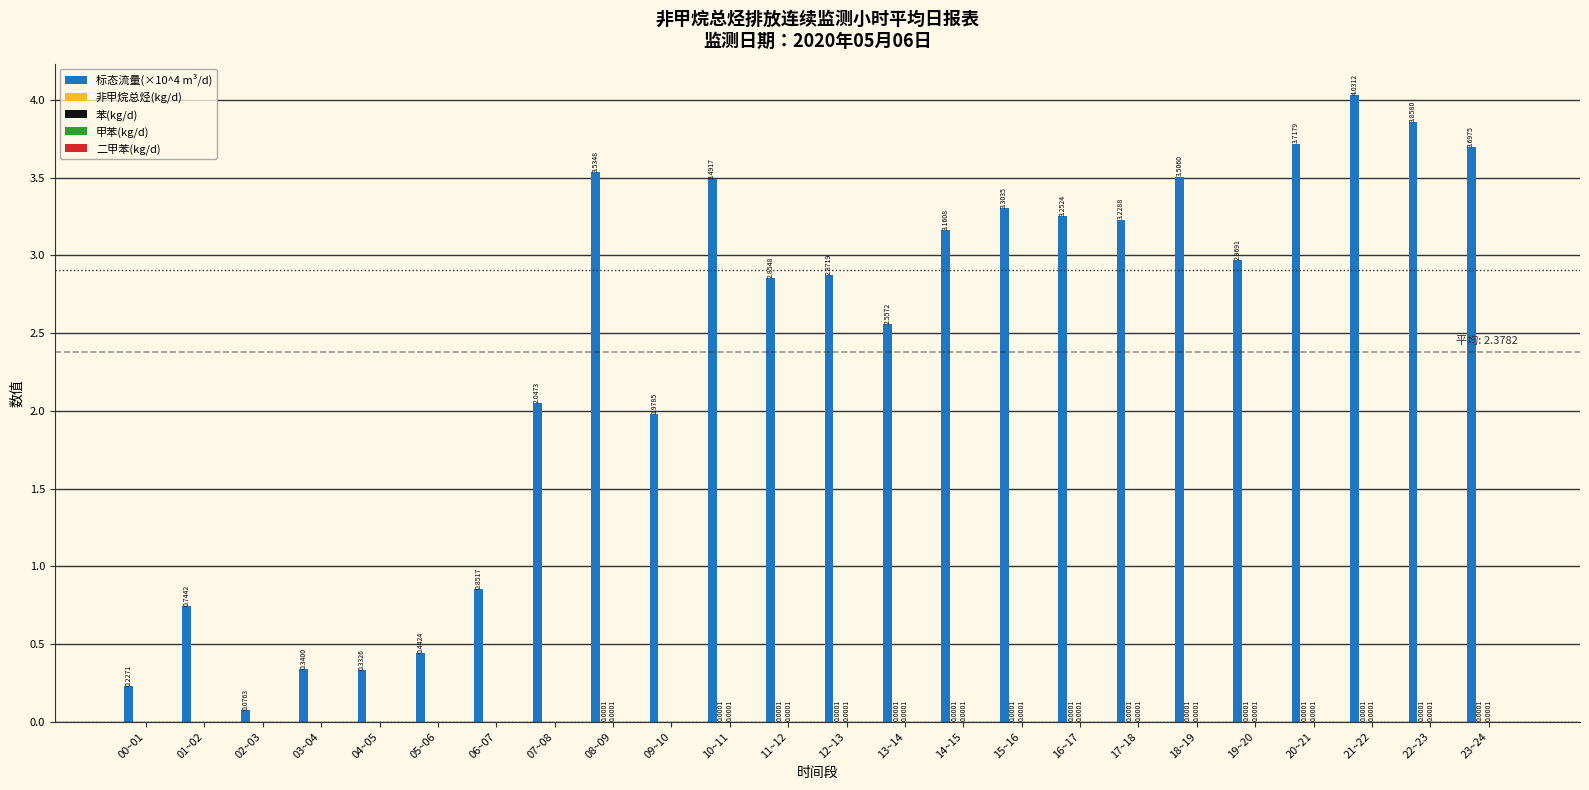

What is the sum of all 标态流量(×10^4 m³/d) values?

57.1